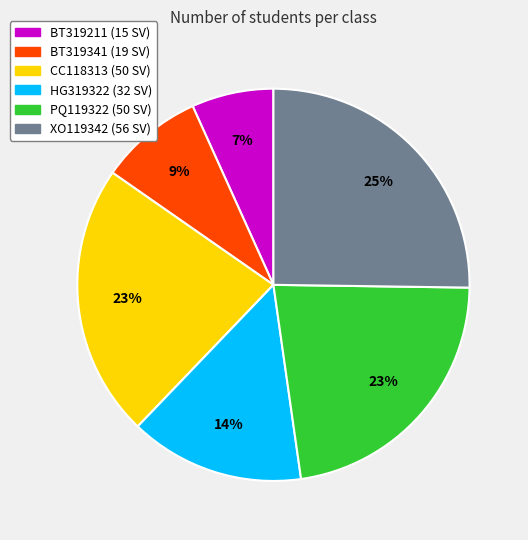

Count the number of slices in the pie.

6